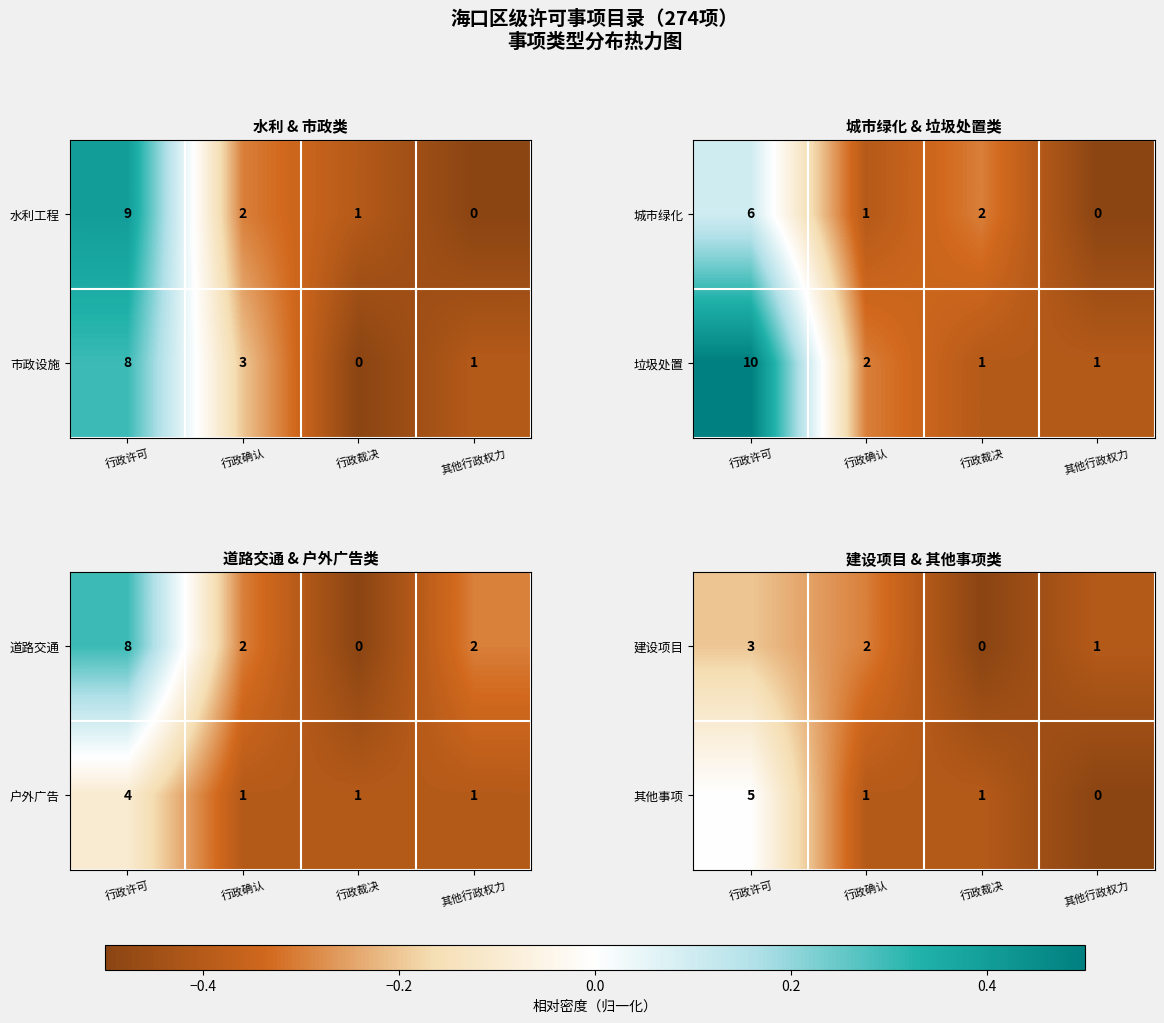

What is the difference between the 其他事项 values at 行政确认 and 行政许可?

4